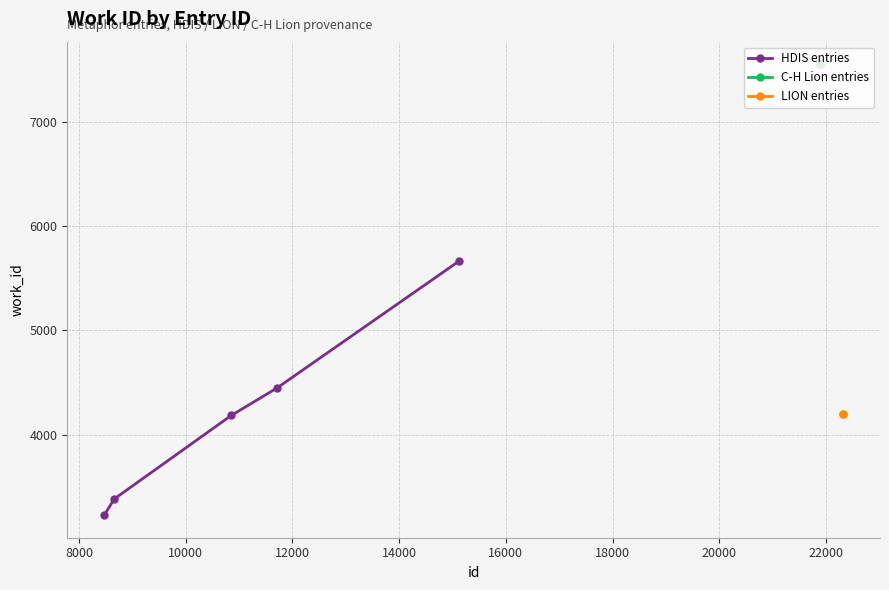

The value at 22313 is 4193. True or false?

True